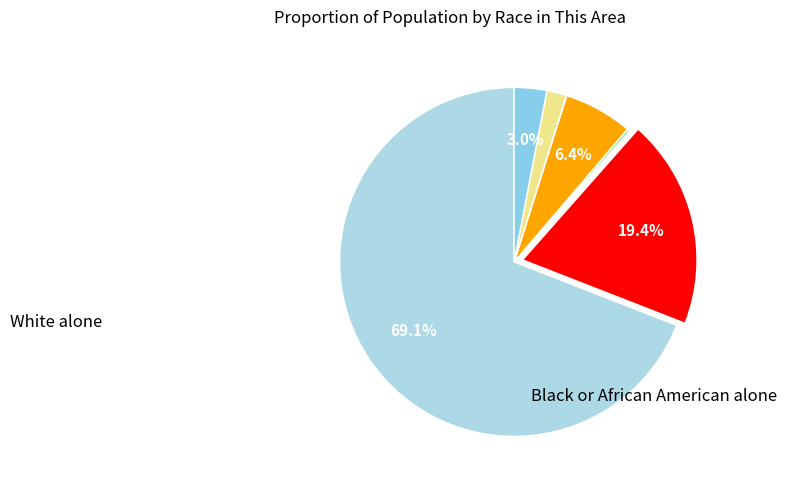

How many segments does this pie chart have?

7